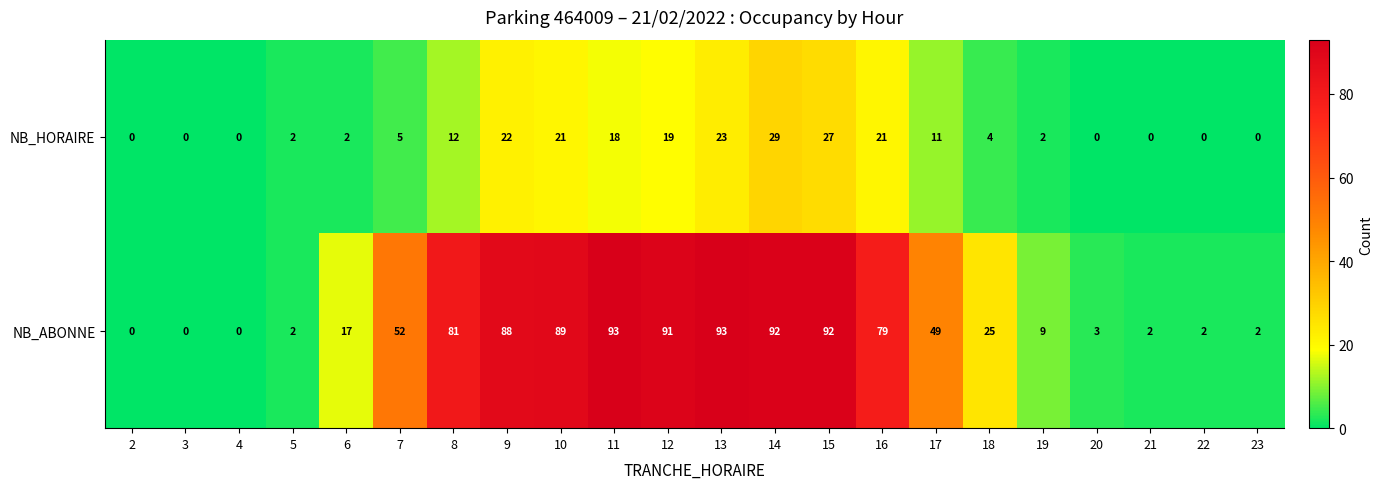

Which series has the largest total across all categories?

NB_ABONNE